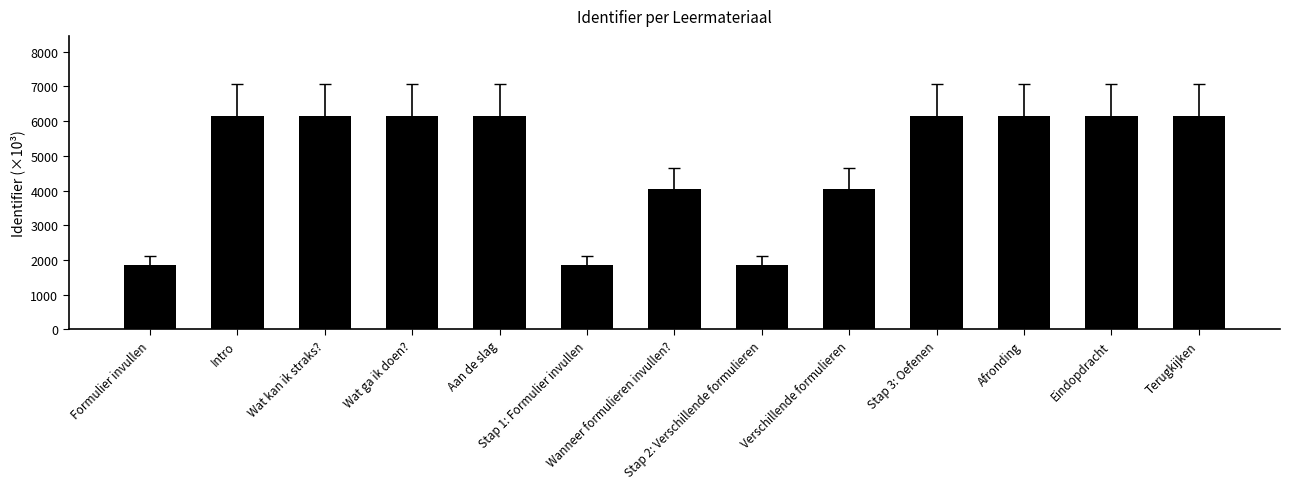

Where does the data first go above 6149?

Intro